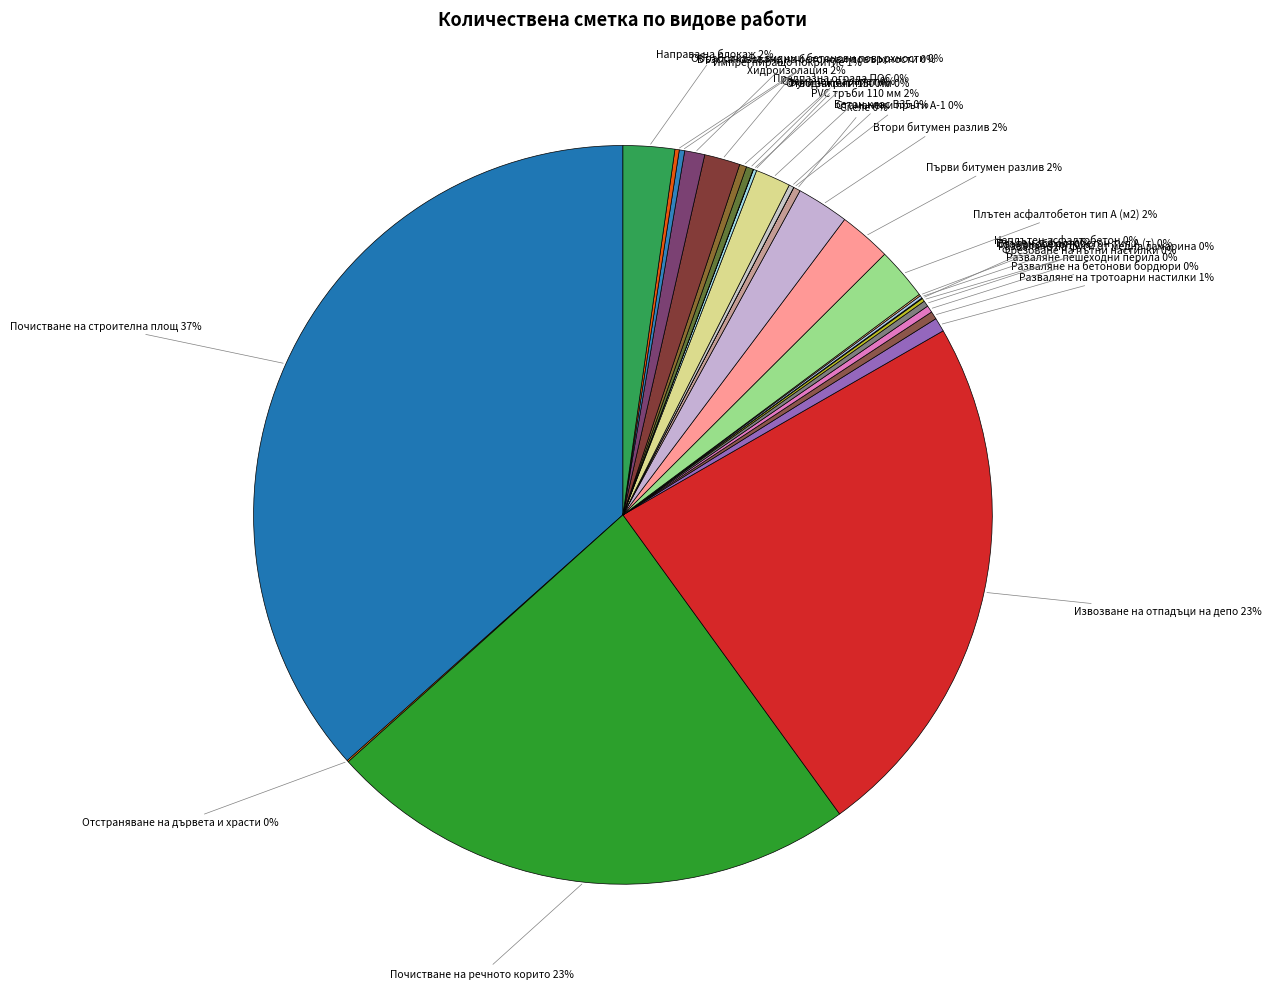

Rank the categories by value from highest to lowest.

Почистване на строителна площ, Почистване на речното корито, Извозване на отпадъци на депо, Плътен асфалтобетон тип А (м2), Първи битумен разлив, Втори битумен разлив, Направа на блокаж, Хидроизолация, PVC тръби 110 мм, Импрегниращо покритие, Разваляне на тротоарни настилки, Разваляне на бетонови бордюри, Стоманен парапет, Предпазна ограда ПОС, Разваляне пешеходни перила, Скеле, Фрезоване на пътни настилки, Възстановяване на бетонови повърхности, Бетон клас В35, Обработка на видими бетонови повърхности, Фуги закрит тип, Разваляне на фуги от медна ламарина, Плътен асфалтобетон тип А (т), Неплътен асфалтобетон, Отстраняване на дървета и храсти, Стоманобетон, Отводнители 150 мм, Стоманени пръти А-1